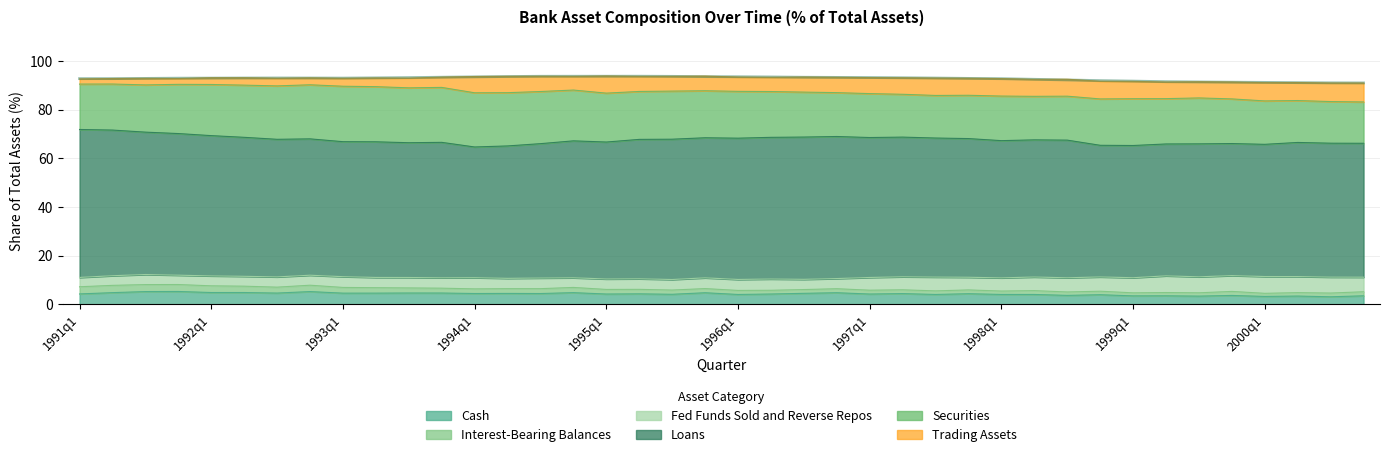

How many data points does each series have?

40